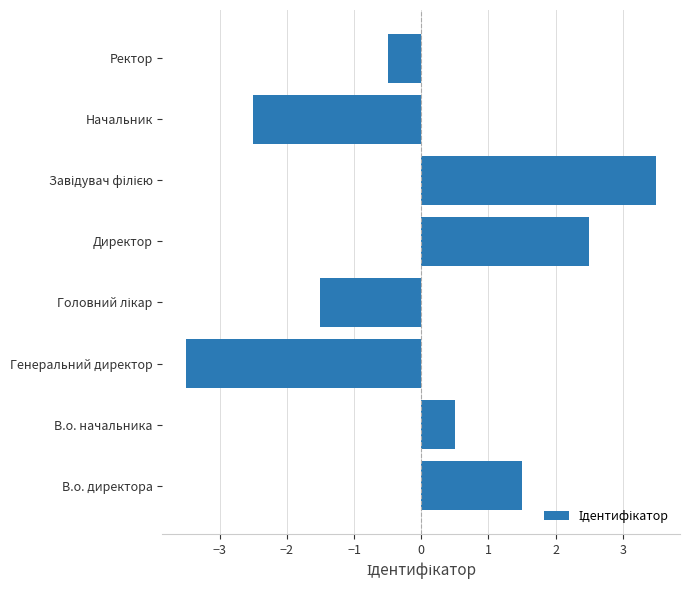

What is the difference between the second highest and second lowest values?

5.0